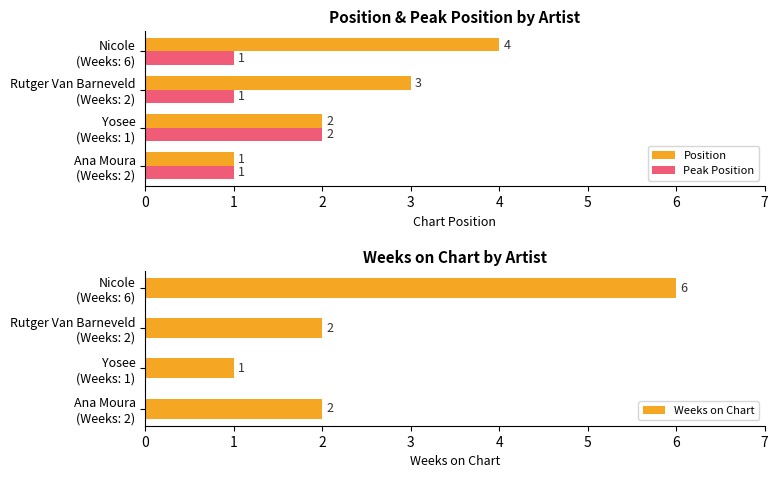

List the series in order of their peak value, highest first.

Weeks on Chart, Position, Peak Position